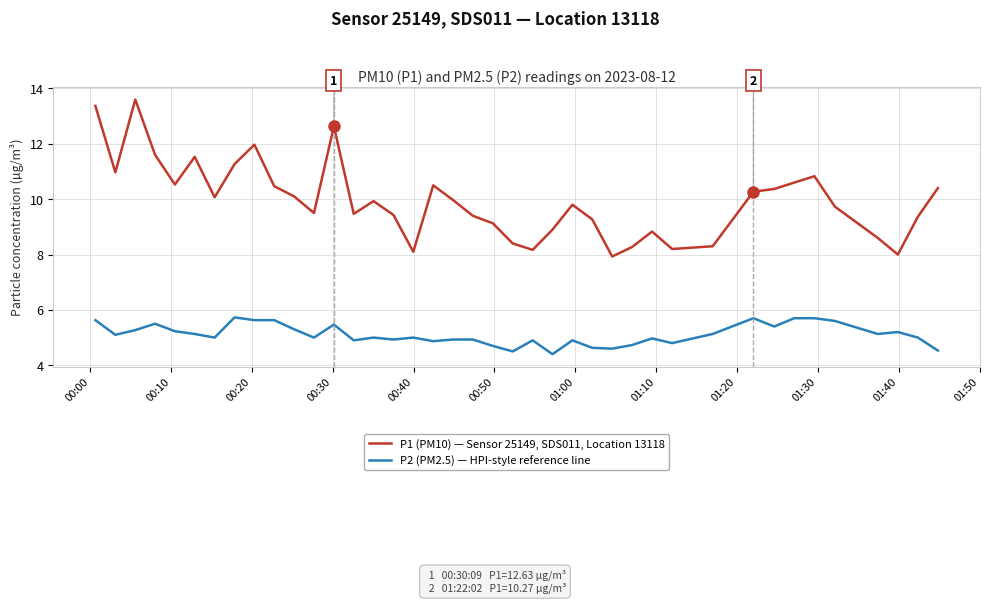

Rank the series by their maximum value, from highest to lowest.

P1 (PM10) — Sensor 25149, SDS011, Location 13118, P2 (PM2.5) — HPI-style reference line